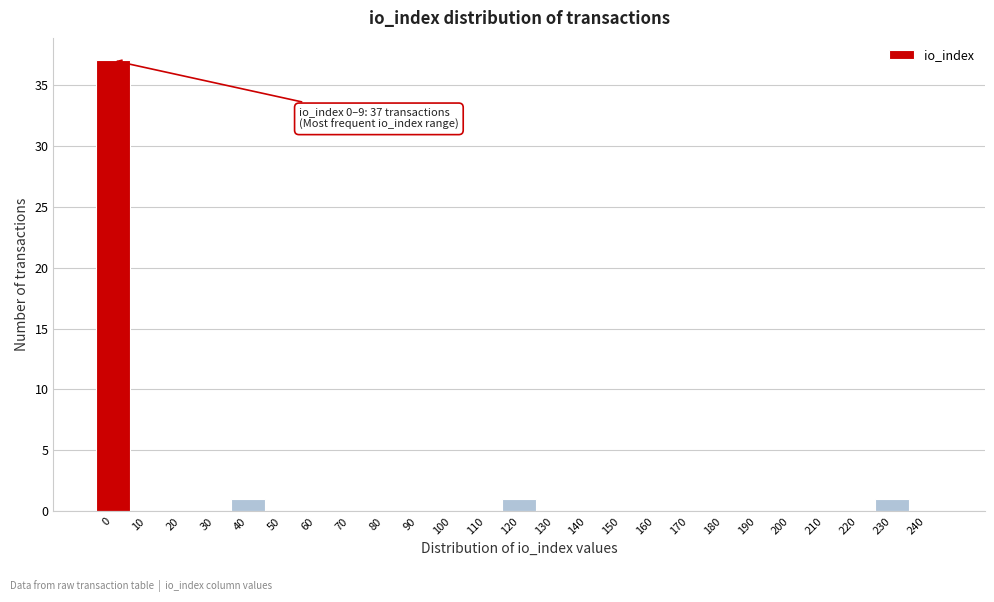

Reading left to right, list all the values displayed in this chart.

0=37	10=0	20=0	30=0	40=1	50=0	60=0	70=0	80=0	90=0	100=0	110=0	120=1	130=0	140=0	150=0	160=0	170=0	180=0	190=0	200=0	210=0	220=0	230=1	240=0